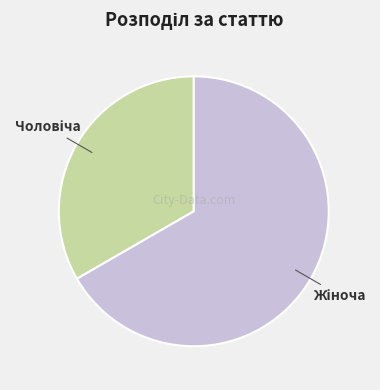

Does any single category account for the majority?

Yes